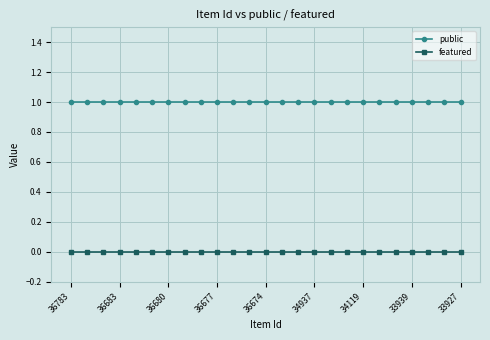

Which series has the largest total across all categories?

public